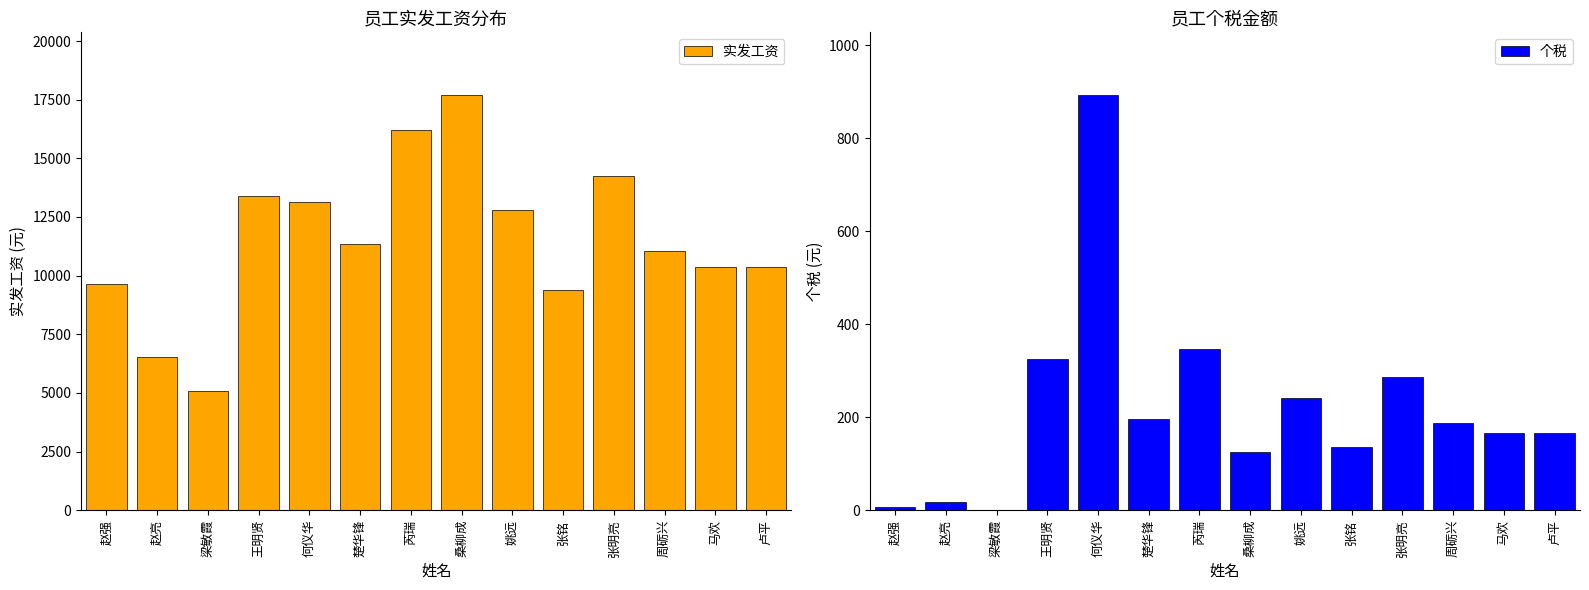

Read the 实发工资 value at 芮瑞.

16191.7